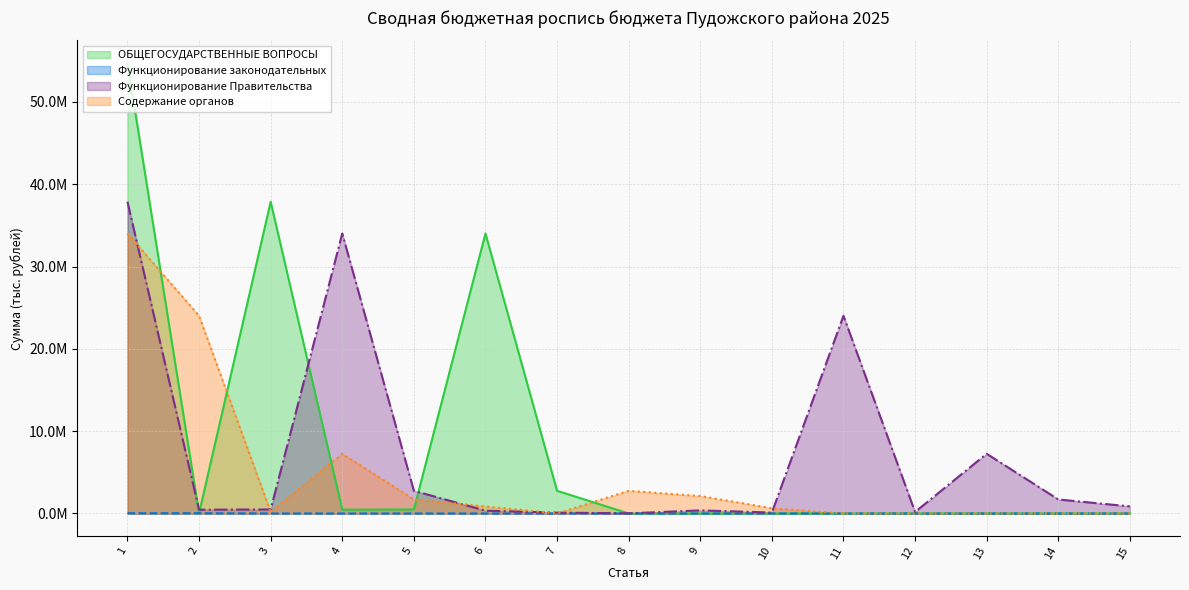

Reading left to right, list all the values displayed in this chart.

ОБЩЕГОСУДАРСТВЕННЫЕ ВОПРОСЫ: 54.7	0.0	37.9	0.5	0.5	34.0	2.8	0.0	0.0	0.0	0.0	0.0	0.0	0.0	0.0
Функционирование законодательных: 0.0	0.0	0.0	0.0	0.0	0.0	0.0	0.0	0.0	0.0	0.0	0.0	0.0	0.0	0.0
Функционирование Правительства: 37.9	0.5	0.5	34.0	2.8	0.3	0.1	0.0	0.4	0.1	24.0	0.2	7.3	1.7	0.9
Содержание органов: 34.0	24.0	0.2	7.3	1.7	0.9	0.0	2.8	2.1	0.6	0.0	0.0	0.0	0.0	0.0